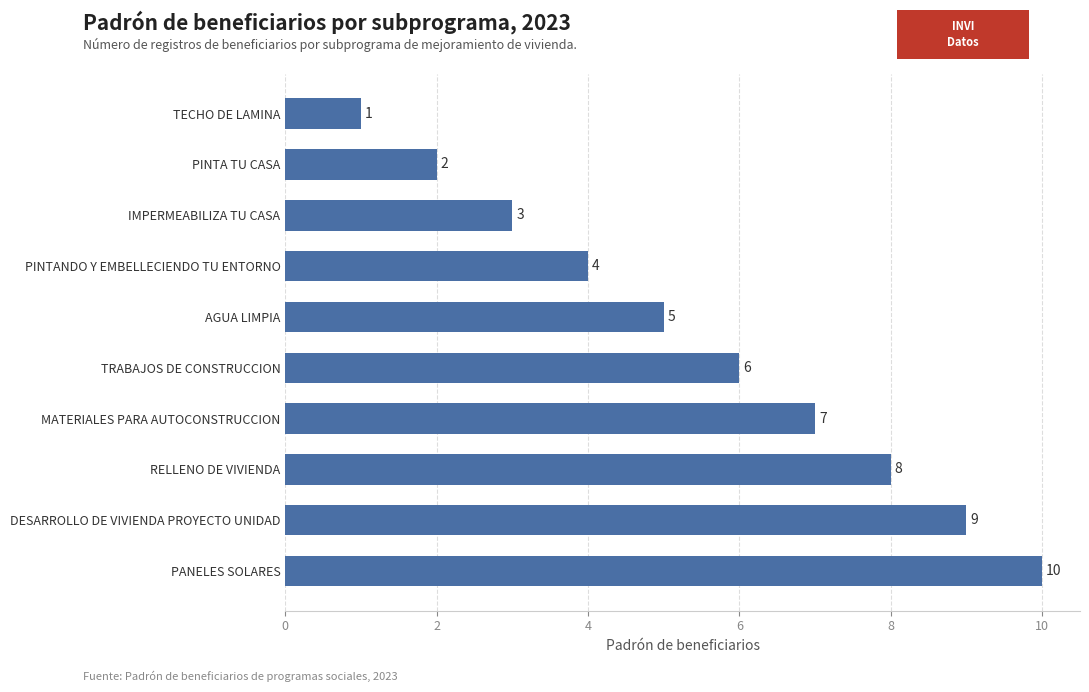

What position from the bottom is MATERIALES PARA AUTOCONSTRUCCION?

4